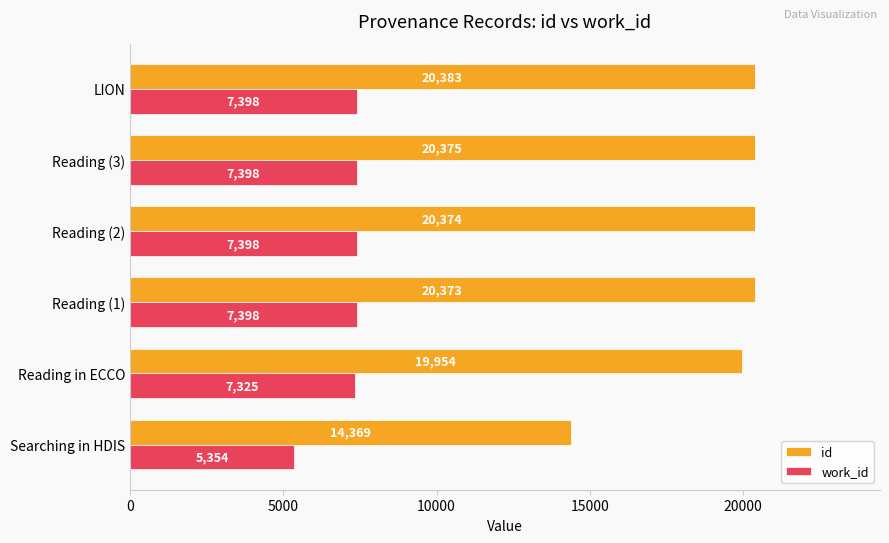

What is the difference between the highest and lowest values at Reading in ECCO?

12629